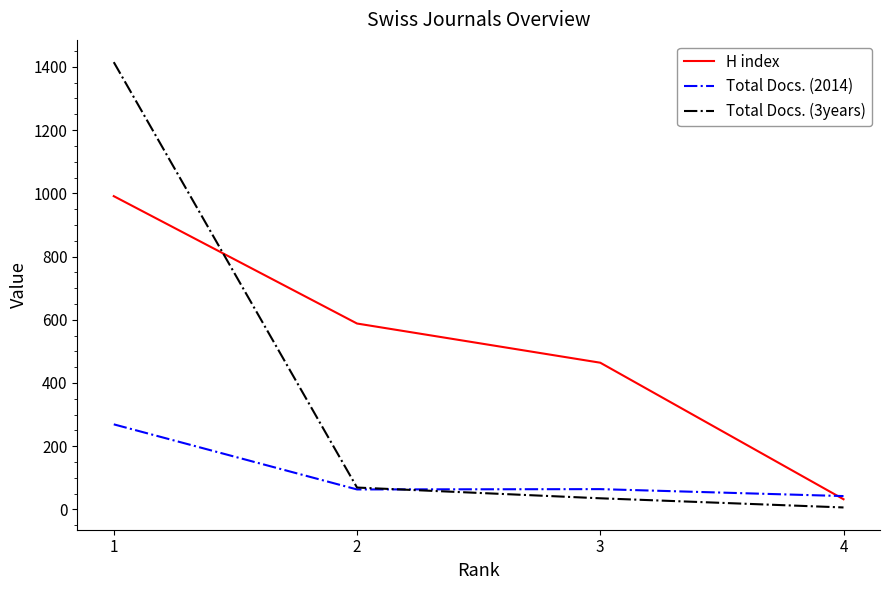

At which label does Total Docs. (2014) first exceed 64?

1